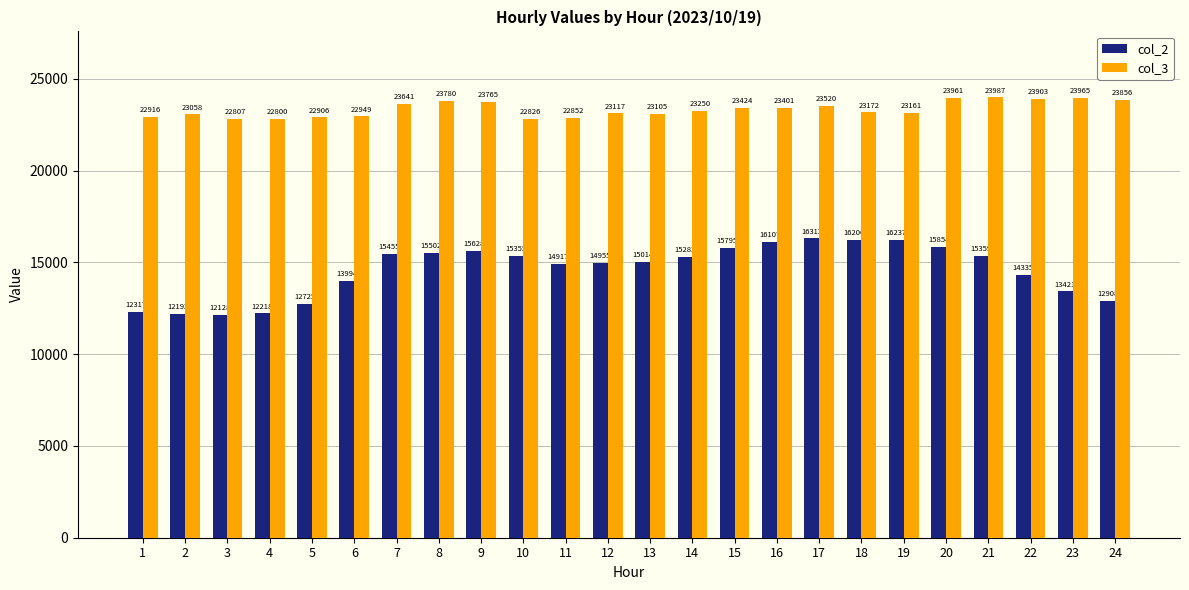

What is the total value across all series at 24?

36764